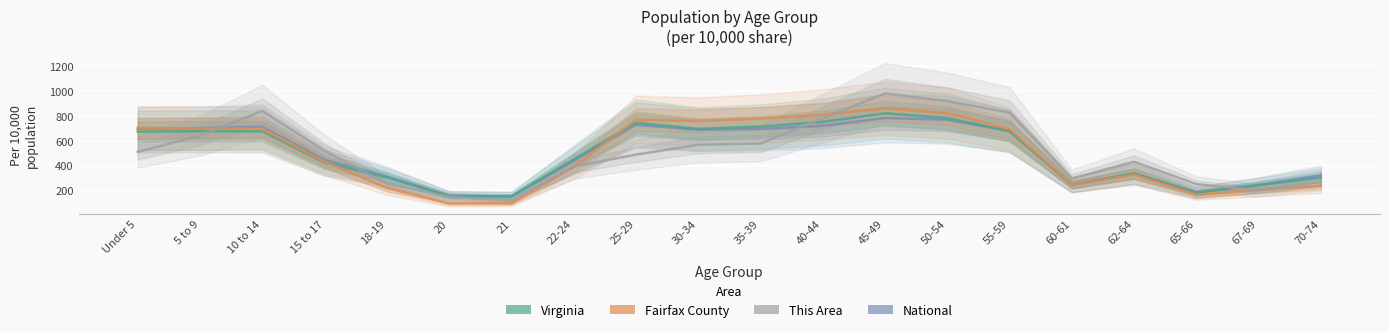

Which category has the highest value in the National series?

45-49